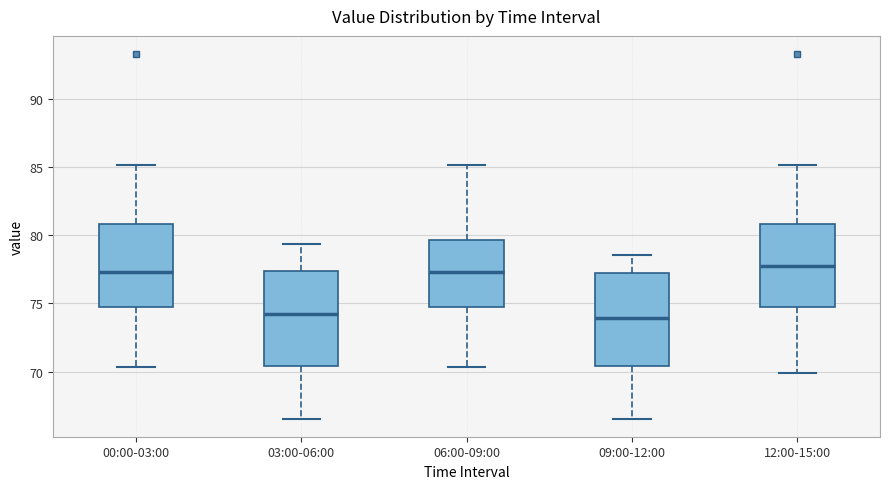

Where does the lower whisker of the box for 06:00-09:00 end on the y-axis? The values are not printed on the chart, so give them approximately, as read against the axis.

70.5